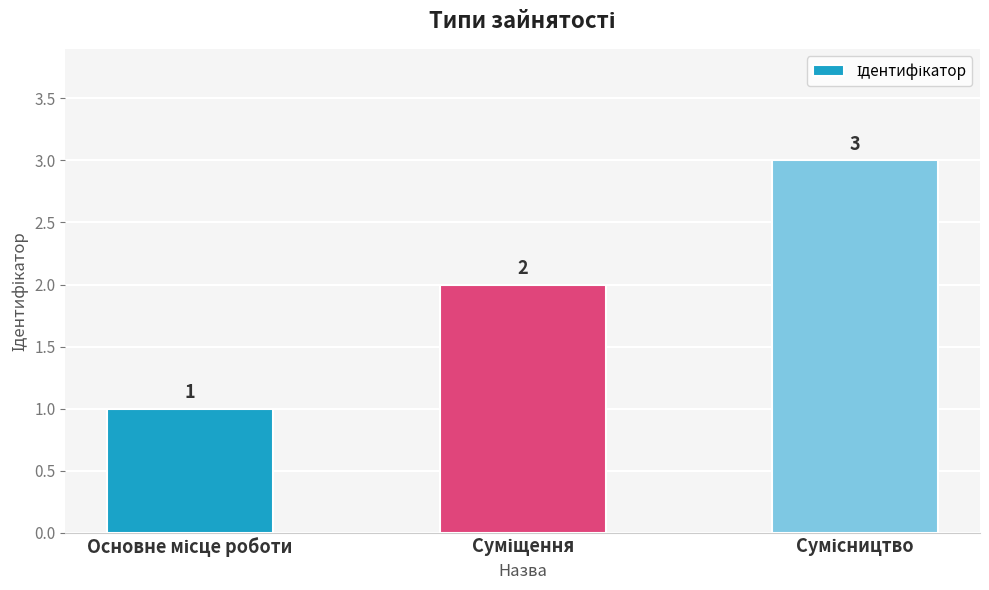

Count the values in the range 1 to 3.

3